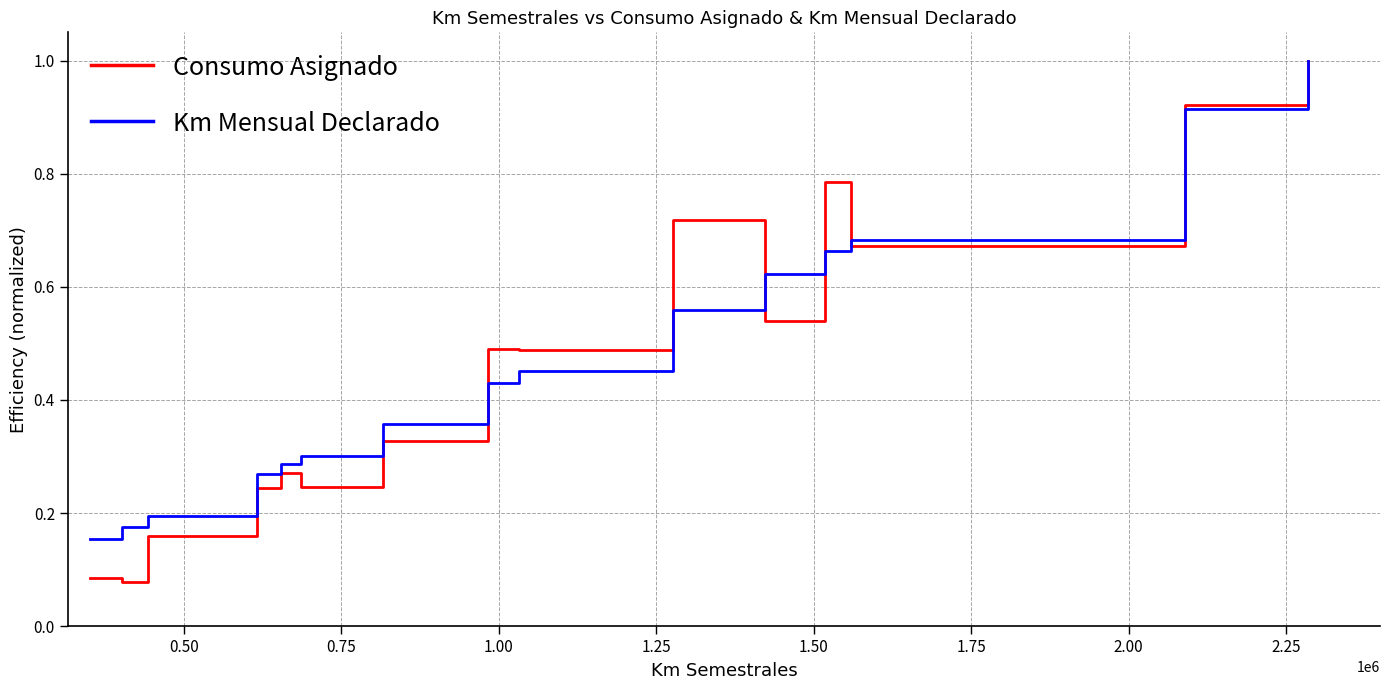

What is the highest value of the Km Mensual Declarado series?

1.0